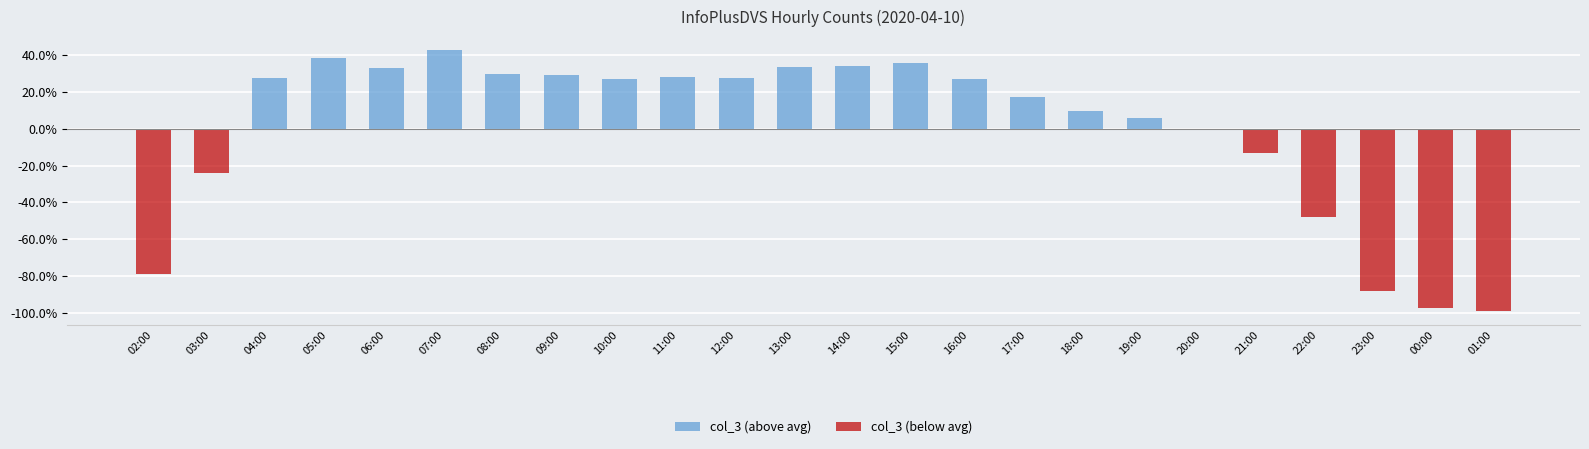

What is the sum of all col_3 (below avg) values?

-448.8